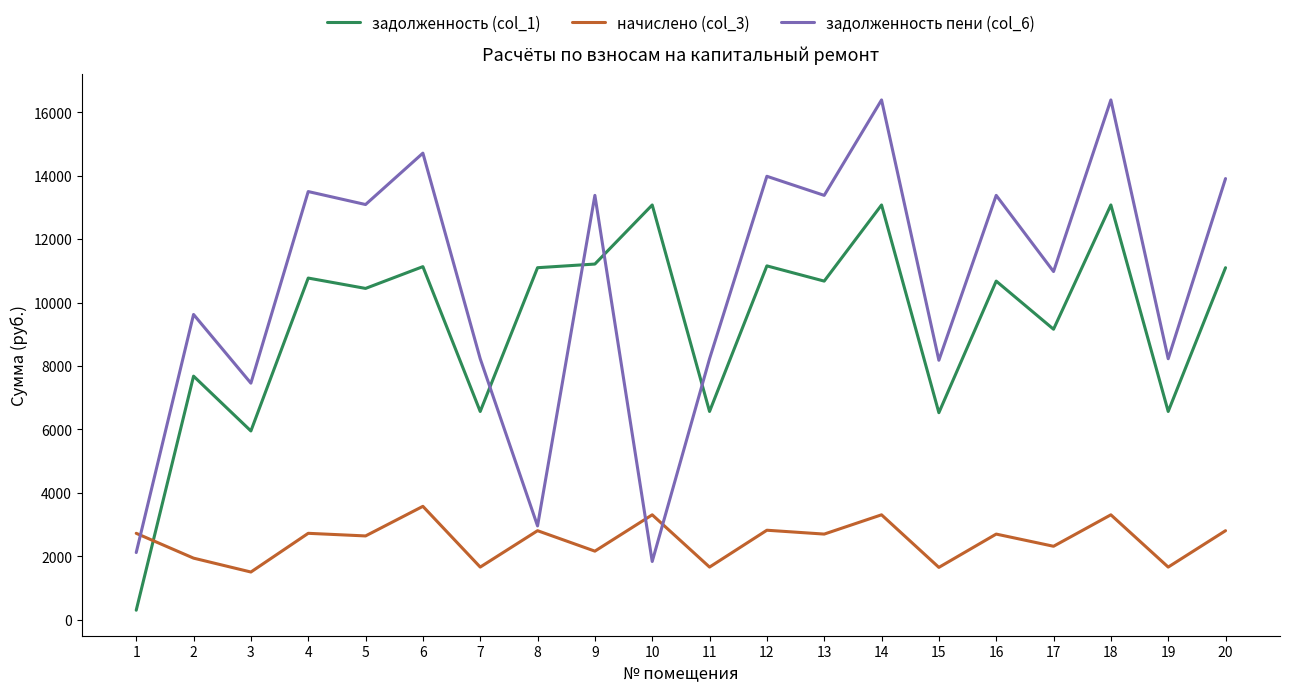

Where do задолженность (col_1) and задолженность пени (col_6) first cross each other?

7 and 8